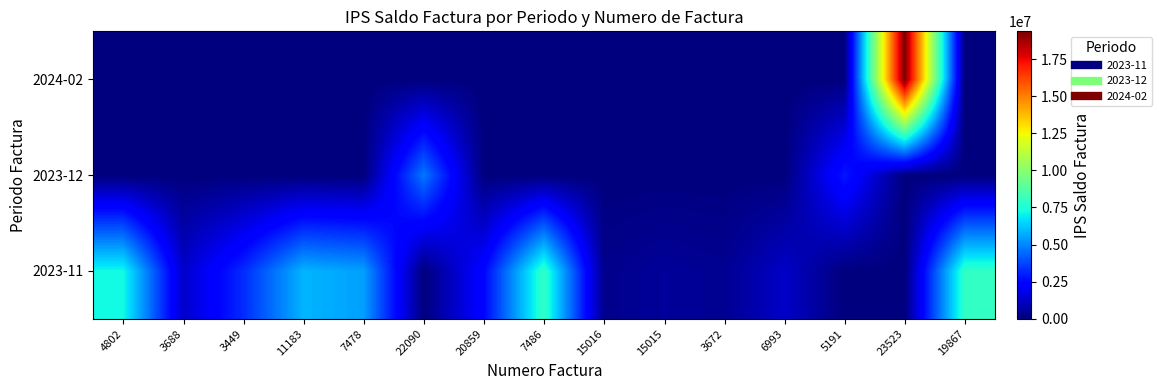

Rank the series at 23523 from lowest to highest value.

2023-11, 2023-12, 2024-02